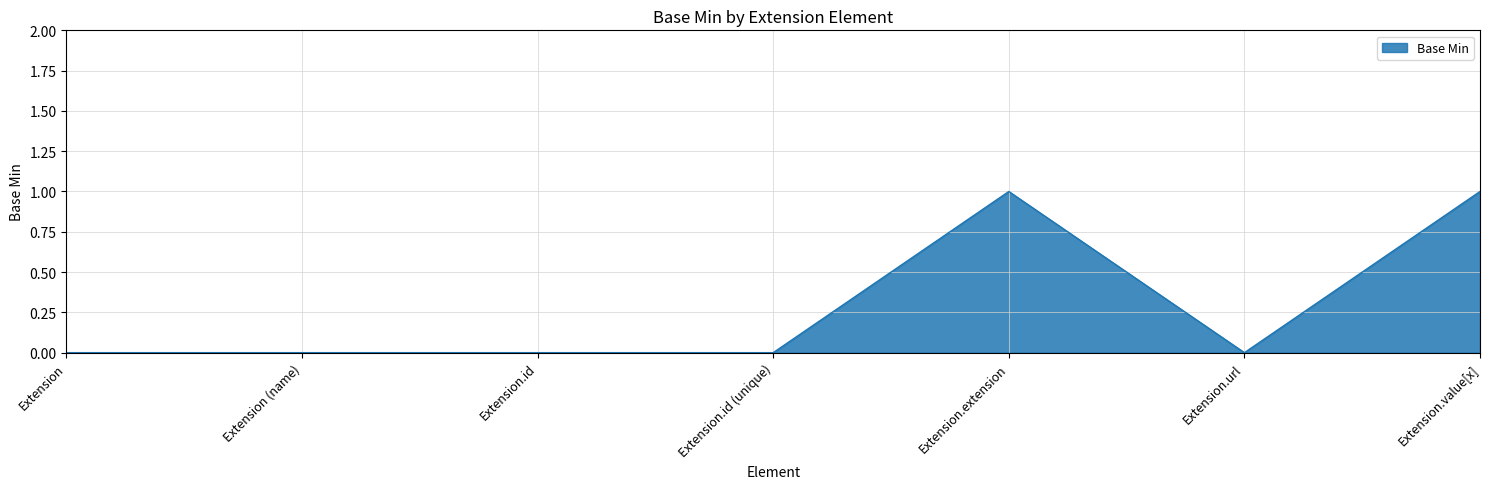

Between Extension.url and Extension.value[x], which is larger?

Extension.value[x]